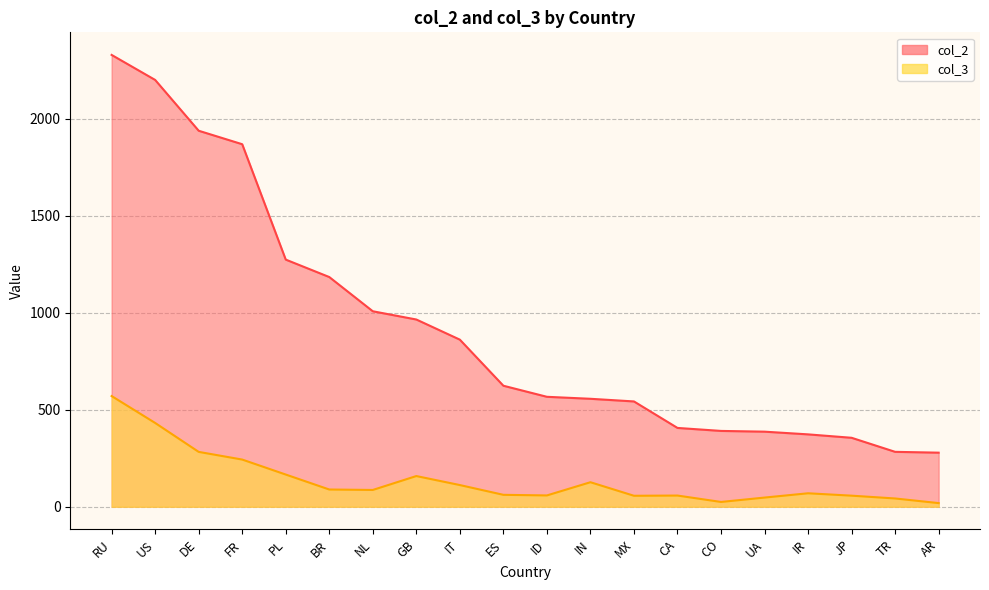

At IN, list the series in order from smallest to largest.

col_3, col_2